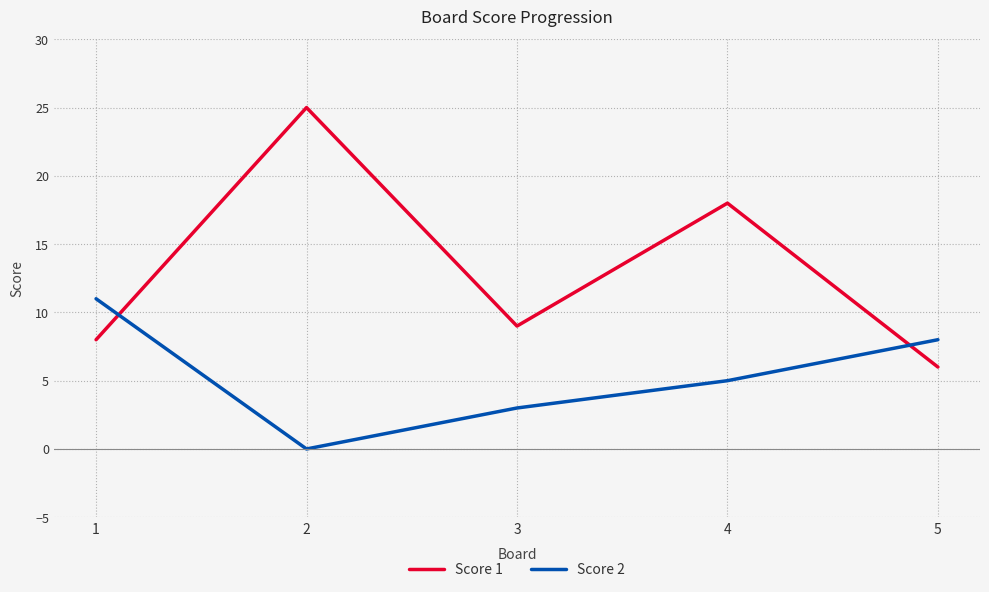

At which category does Score 2 reach its first local valley?

2